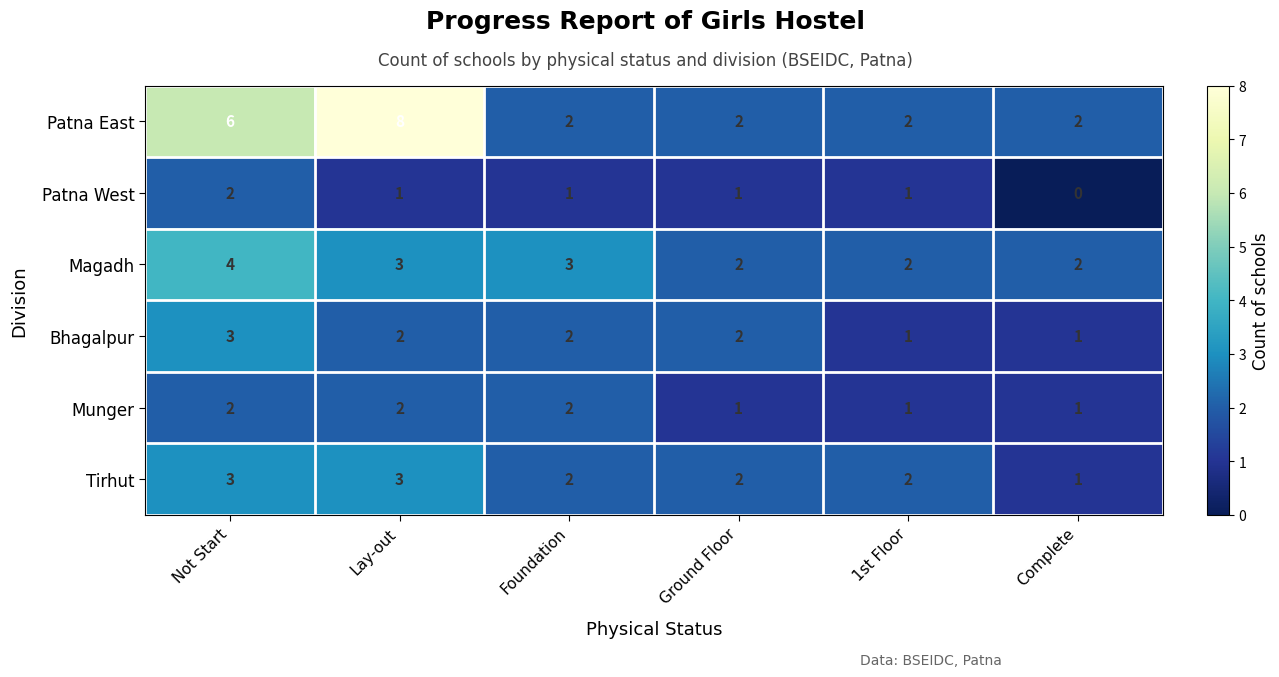

What is the total value across all series at 1st Floor?

9